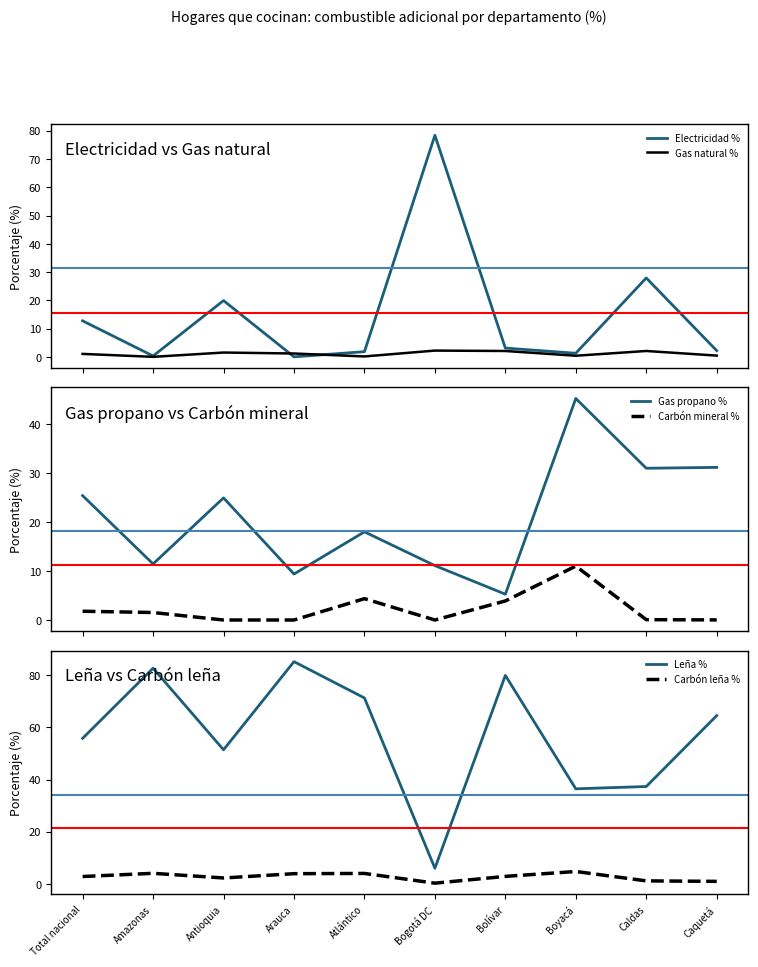

Which series ends up on top after the final intersection of Carbón mineral % and Carbón leña %?

Carbón leña %